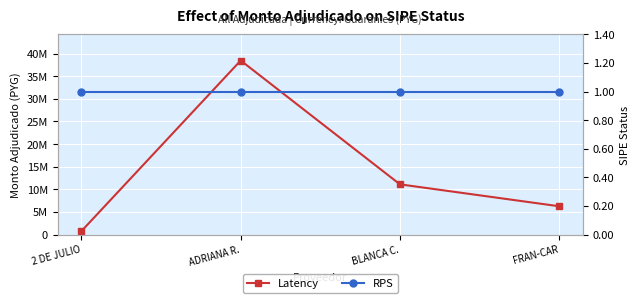

What is the spread (max minus min) of values at BLANCA C.?

11094999